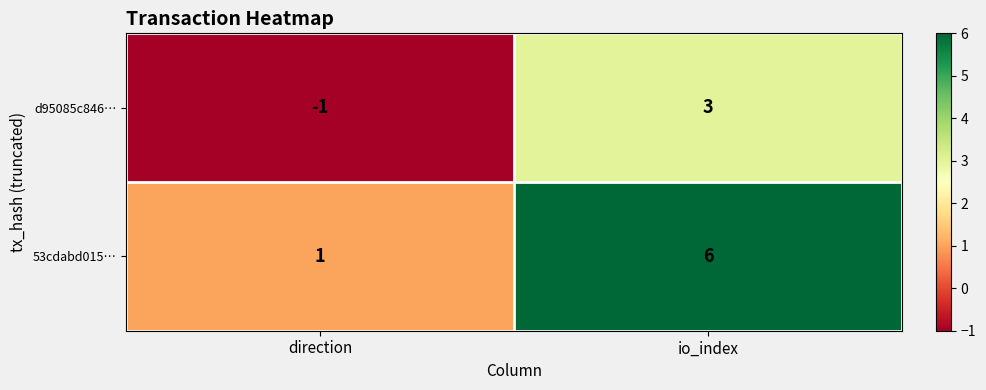

Reading left to right, list all the values displayed in this chart.

d95085c846…: direction=-1	io_index=3
53cdabd015…: direction=1	io_index=6